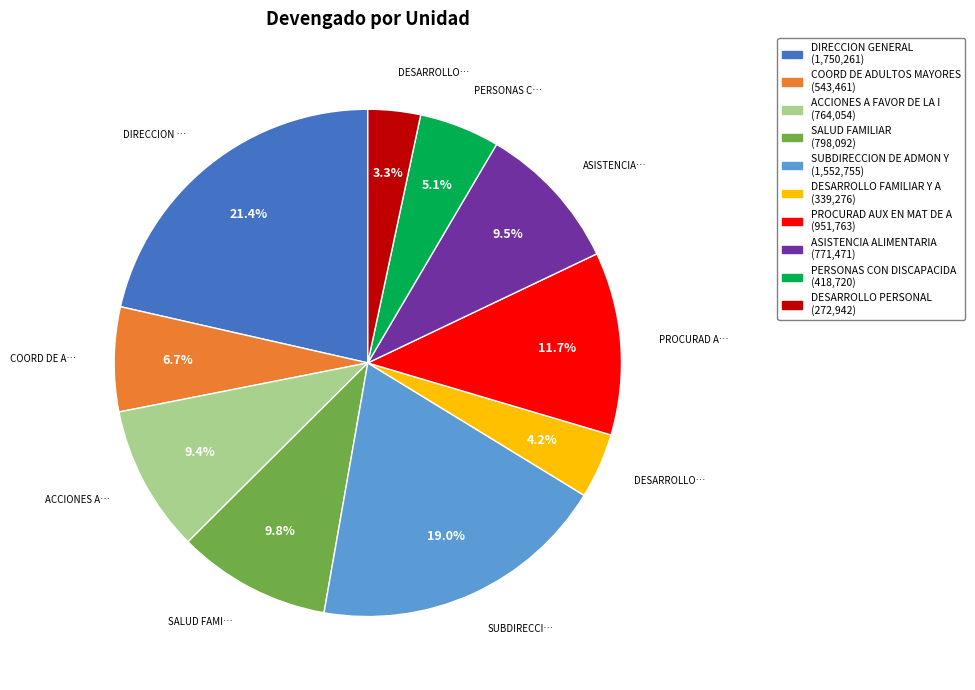

Which category has the biggest portion of the pie?

DIRECCION GENERAL